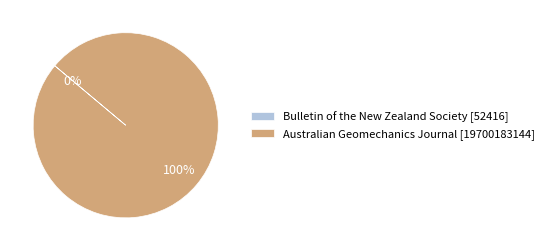

Does any single category account for the majority?

Yes